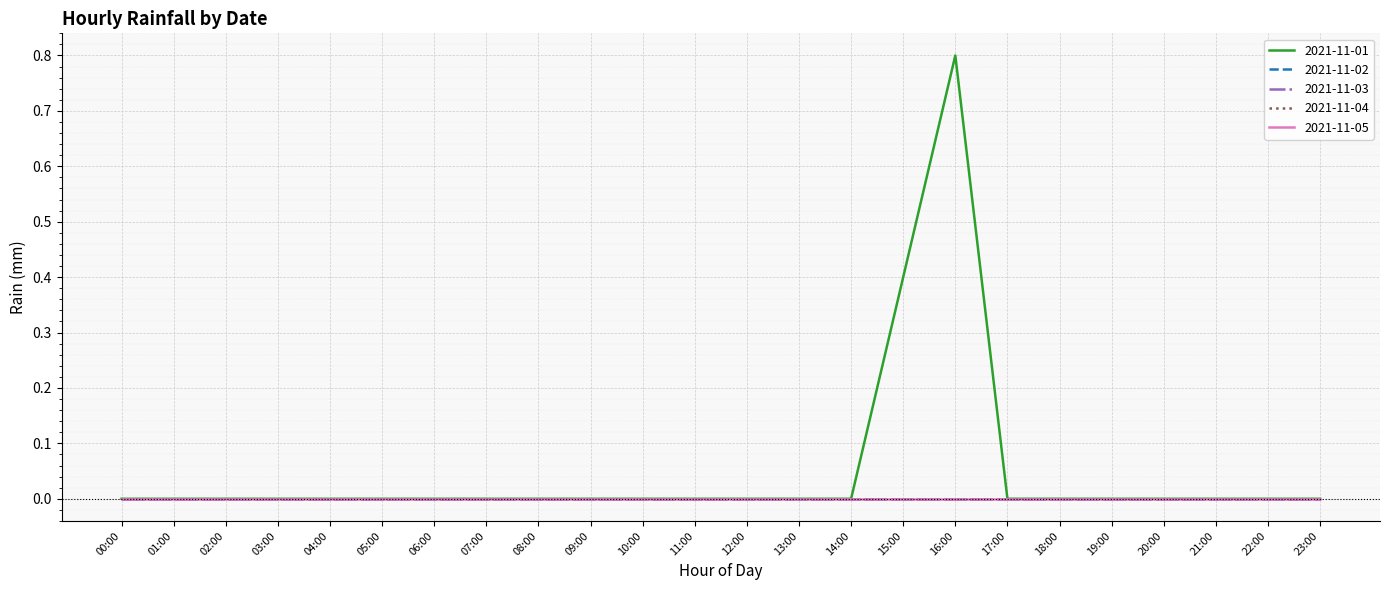

At which label does 2021-11-04 reach its peak?

00:00